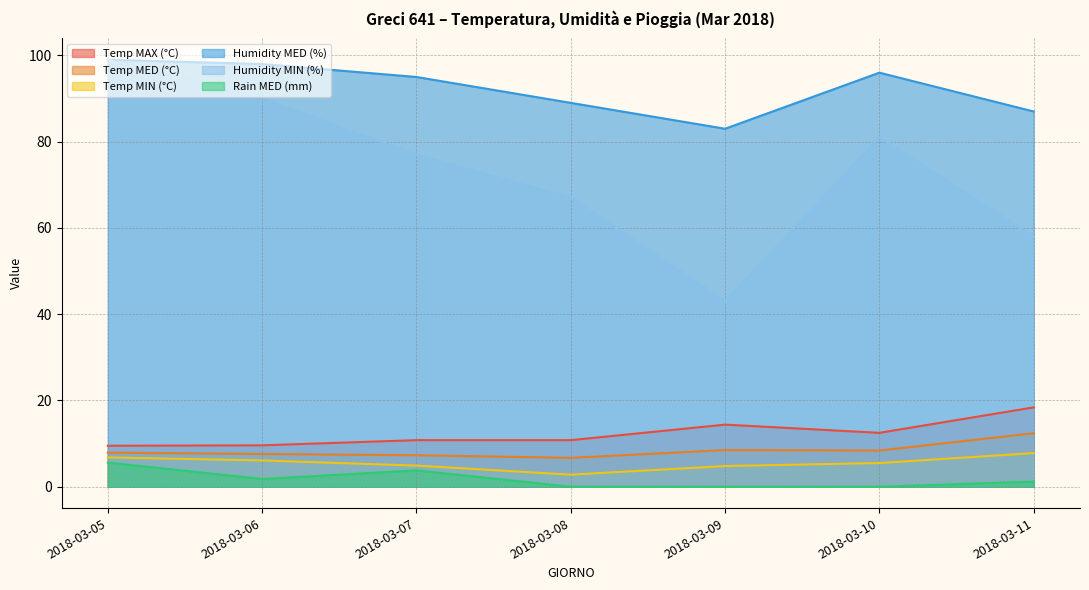

Rank the categories by Rain MED (mm) value from lowest to highest.

2018-03-08, 2018-03-09, 2018-03-10, 2018-03-11, 2018-03-06, 2018-03-07, 2018-03-05